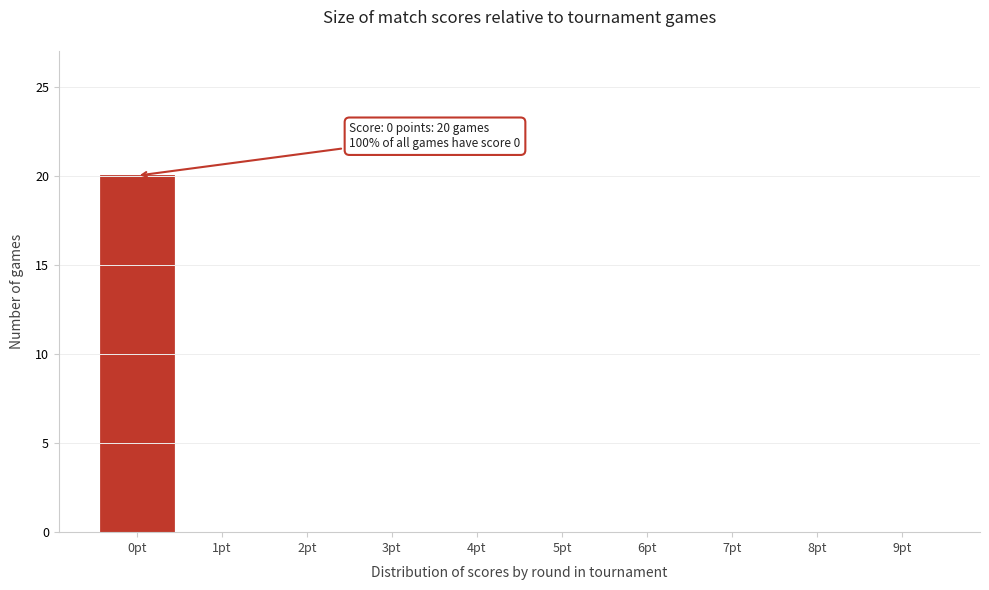

Reading left to right, what are all the values shown in this chart?

0pt=20	1pt=0	2pt=0	3pt=0	4pt=0	5pt=0	6pt=0	7pt=0	8pt=0	9pt=0